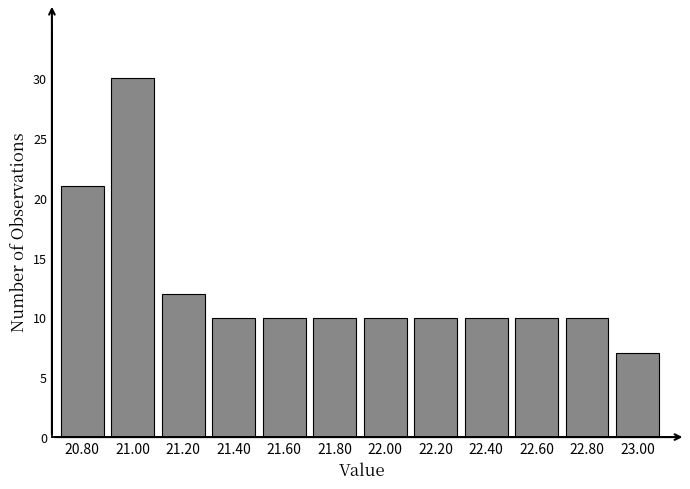

Reading left to right, list all the values displayed in this chart.

21	30	12	10	10	10	10	10	10	10	10	7